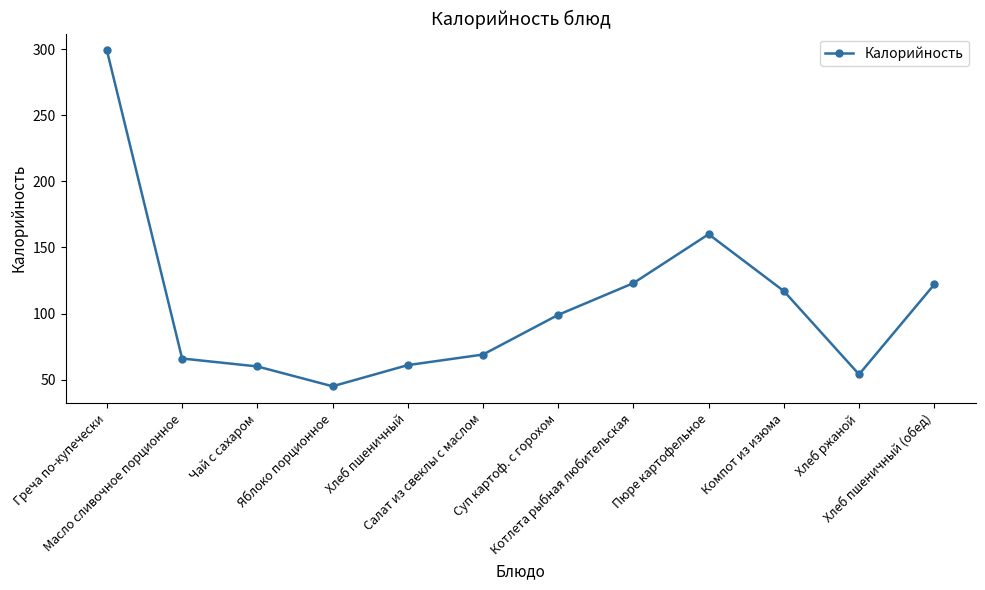

Read the value at Компот из изюма, to the nearest 10.

120